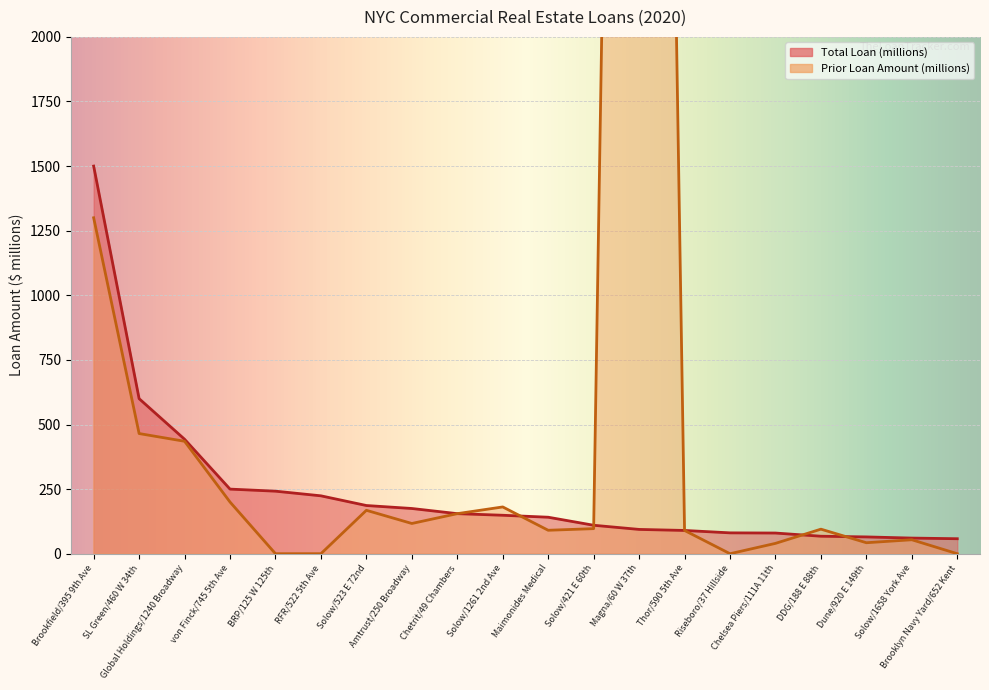

Between Brooklyn Navy Yard/652 Kent and Thor/590 5th Ave, which is larger?

Thor/590 5th Ave